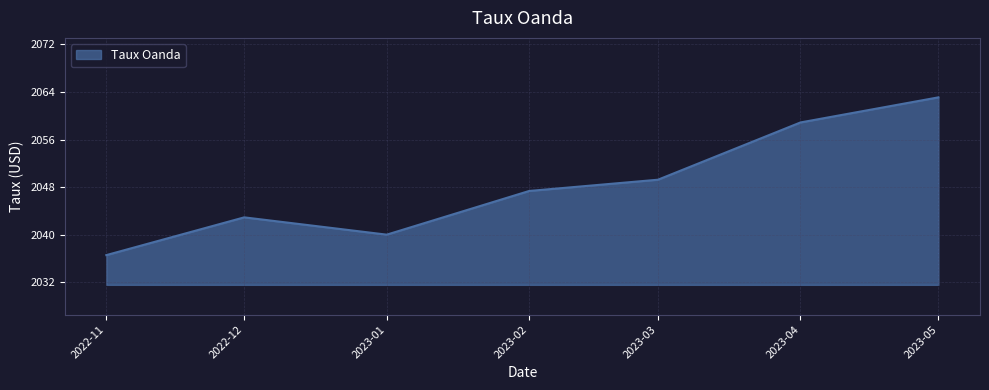

What is the sum of all values?

14338.0